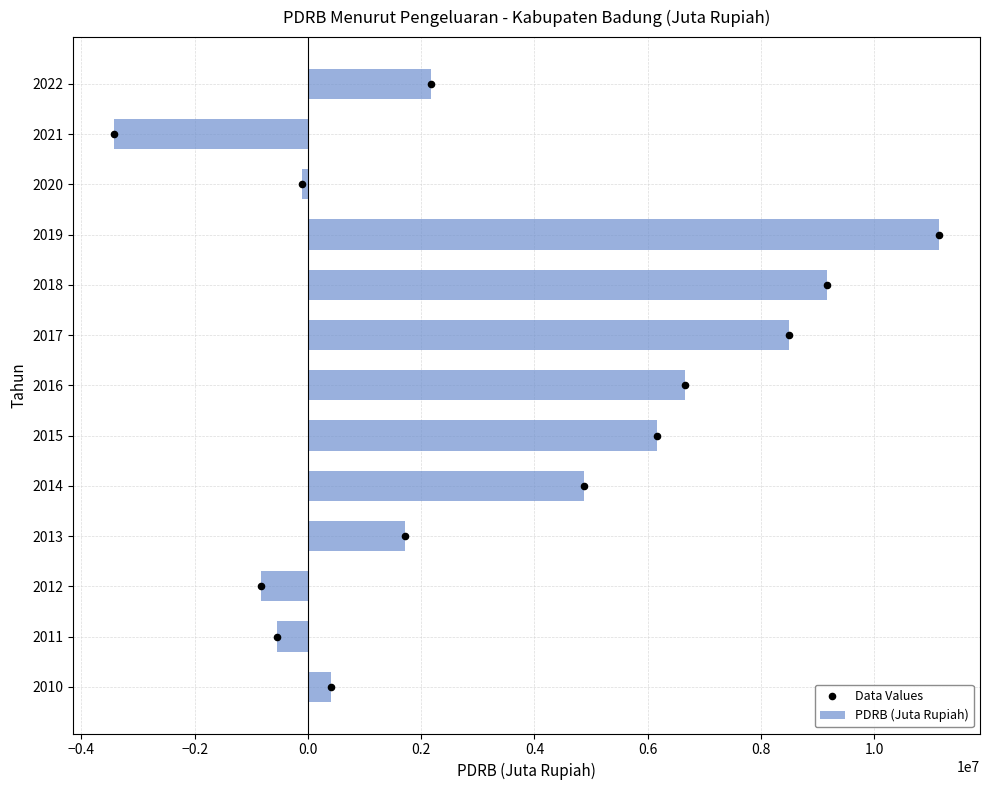

Which series has the largest total across all categories?

PDRB (Juta Rupiah)